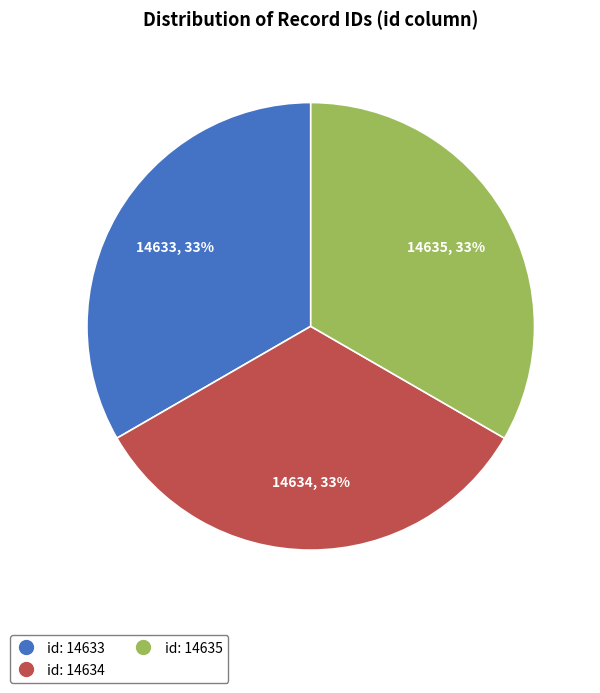

The id: 14634 slice represents 33% of the pie. True or false?

True